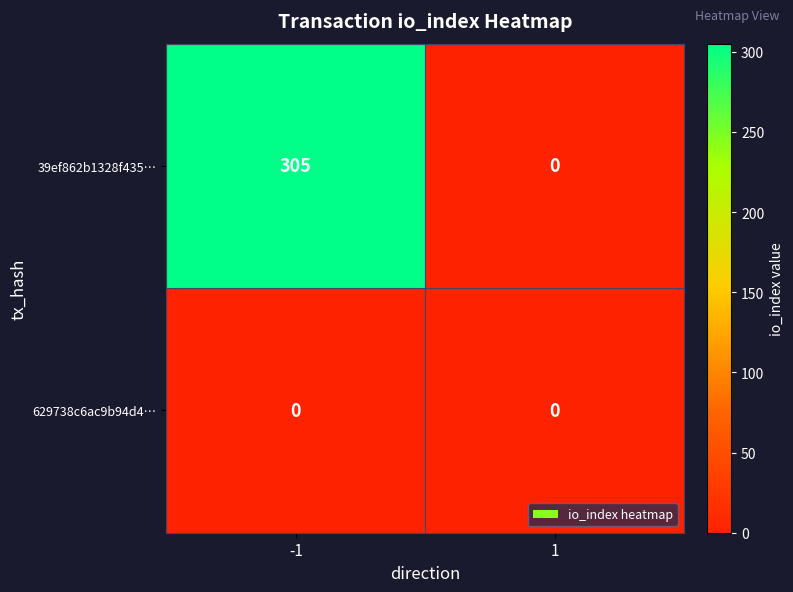

Which series has the largest total across all categories?

39ef862b1328f435…